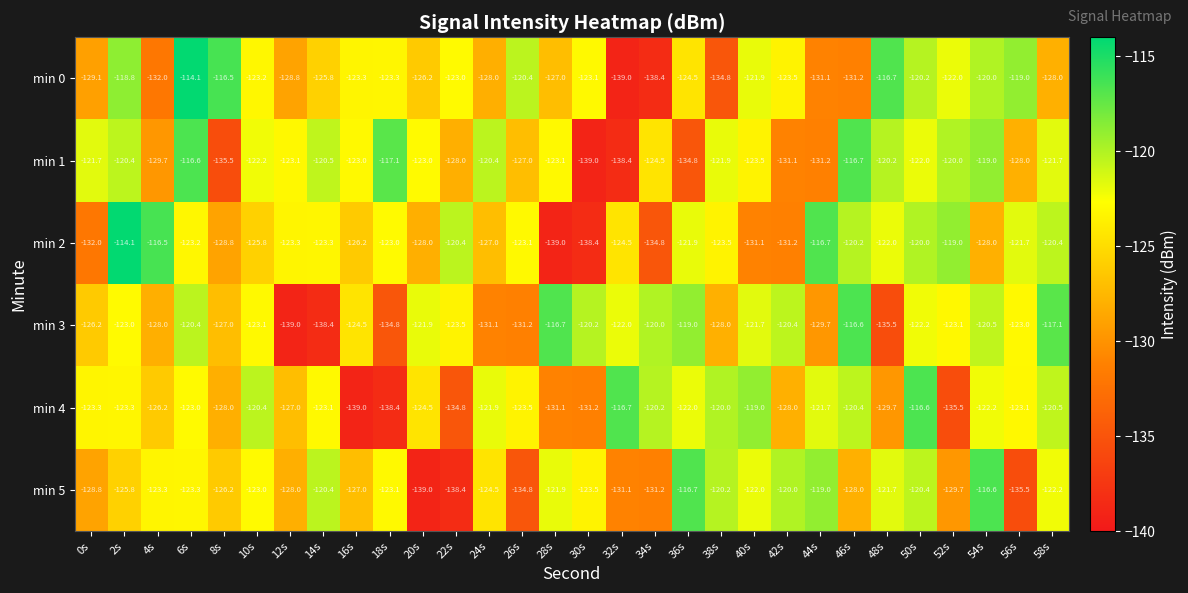

Which series has the largest total across all categories?

min 1